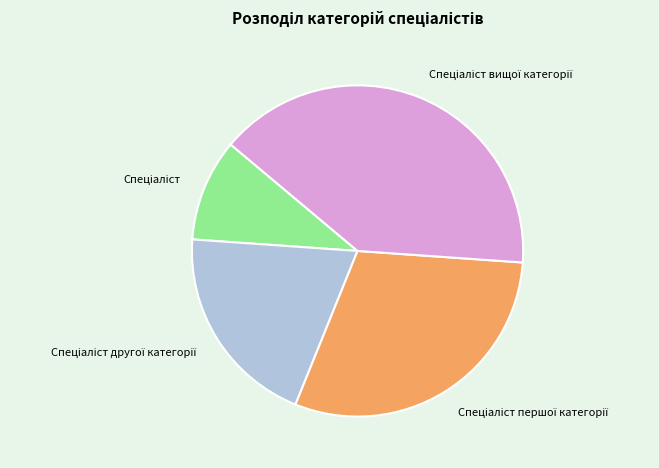

Count the number of slices in the pie.

4